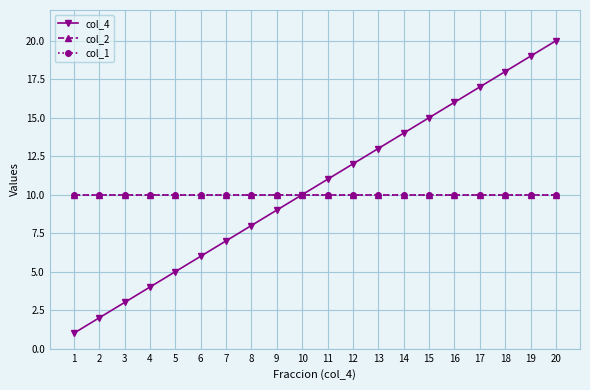

What is the sum of all col_4 values?

210